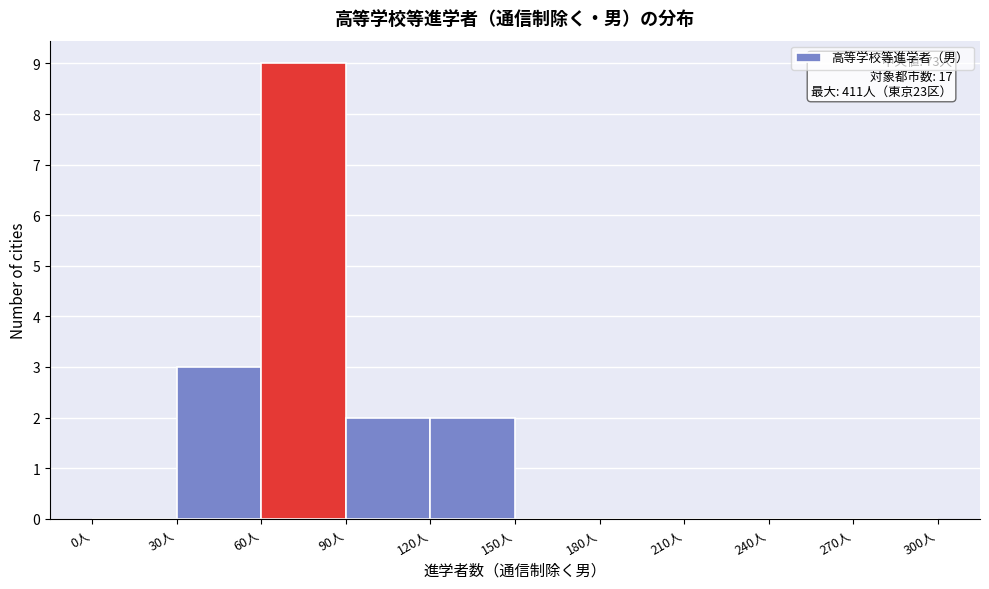

Which range on the x-axis has the tallest bar?

60 to 90